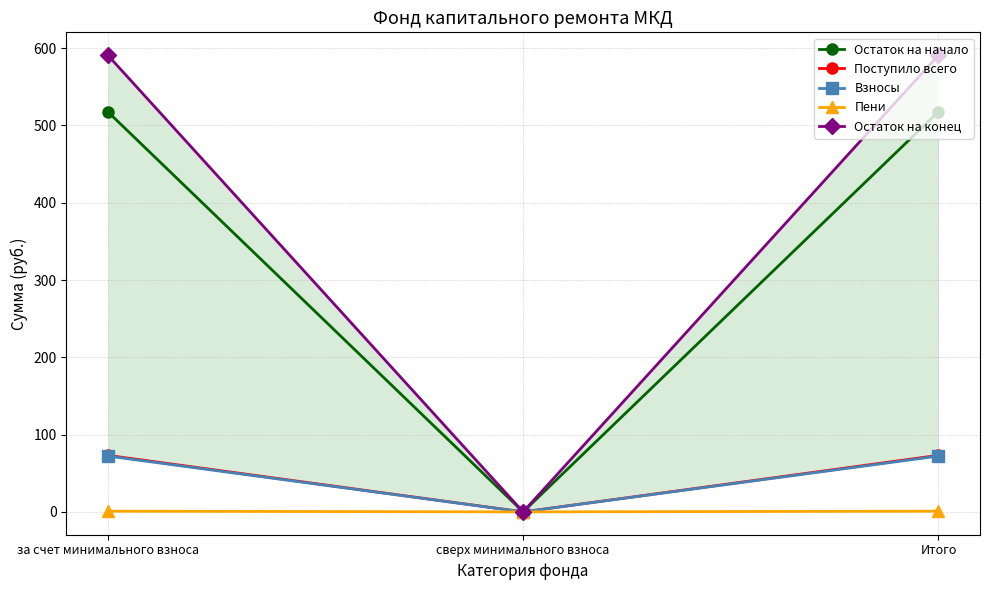

What is the sum of the Взносы values at Итого and за счет минимального взноса?

144.5